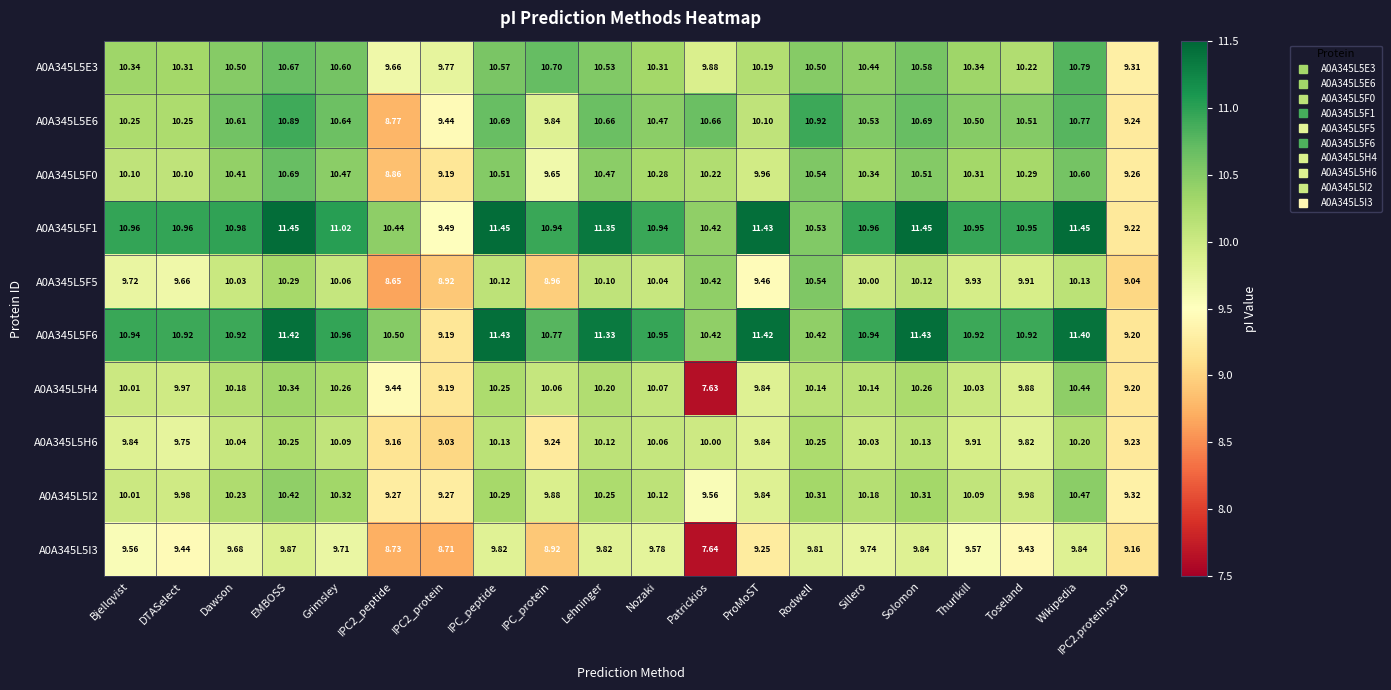

What is the difference between the highest and lowest values at Thurlkill?

1.4